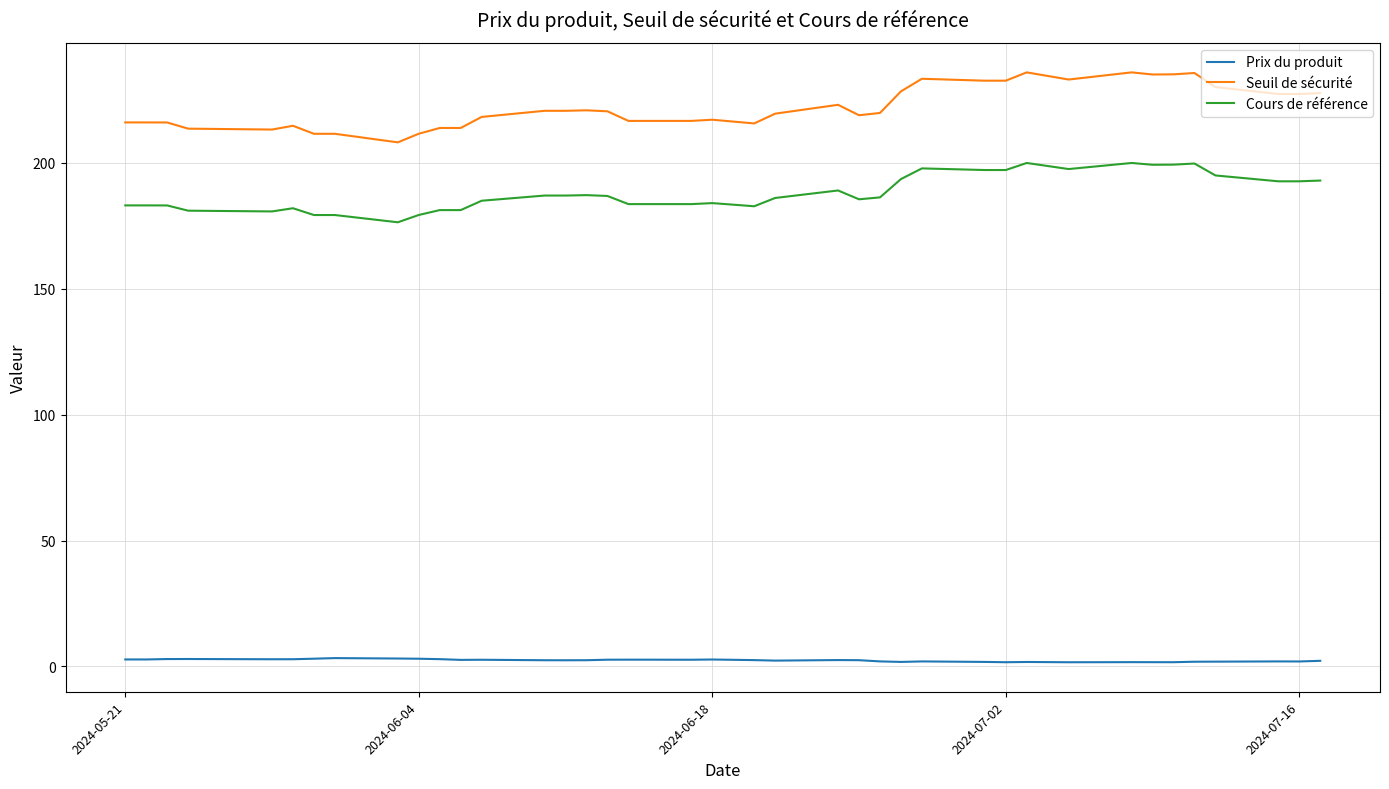

Rank the series by their average value, from highest to lowest.

Seuil de sécurité, Cours de référence, Prix du produit